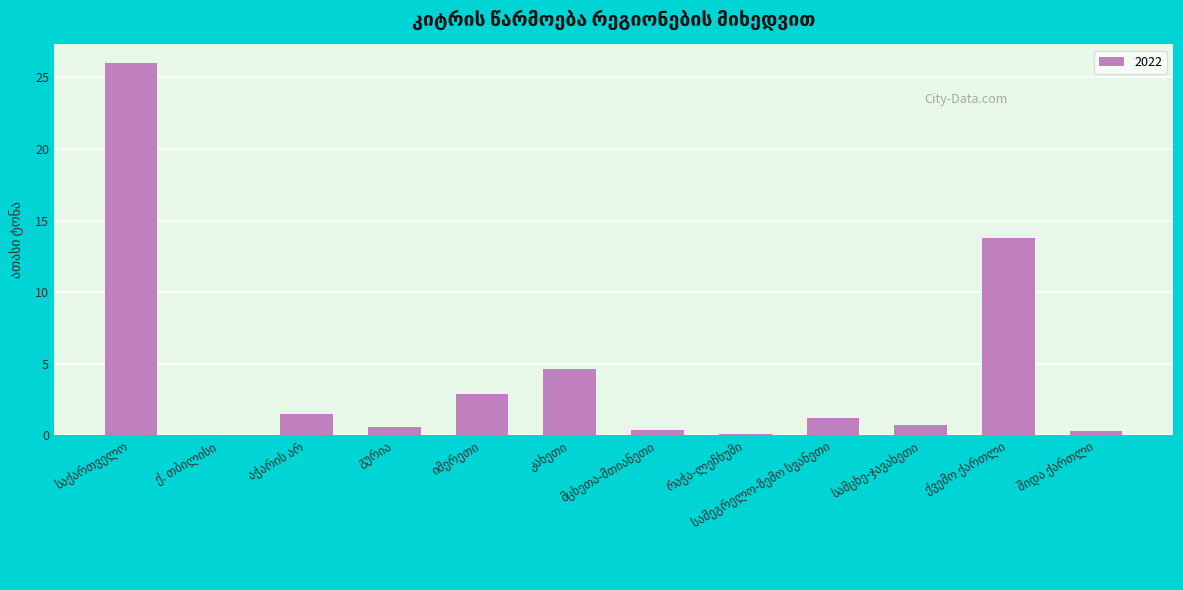

What is the sum of all values?

52.1